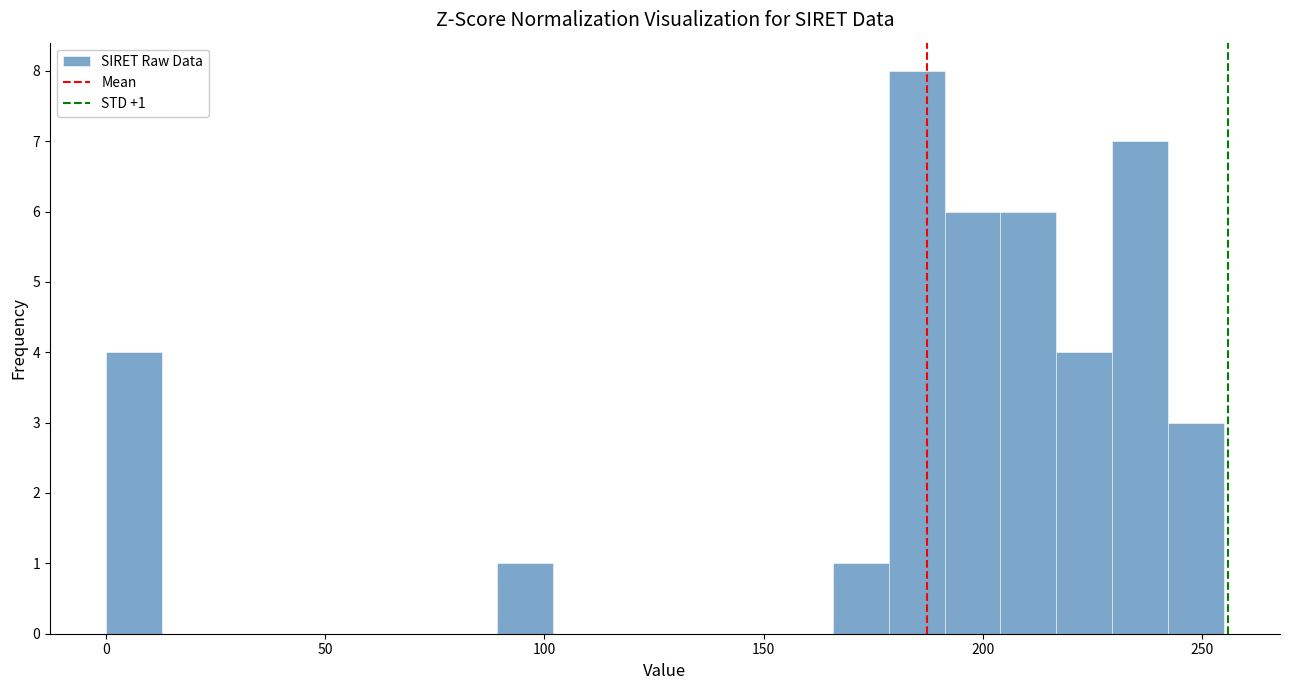

Around what value on the x-axis is the tallest bar? Give the approximate position of its centre, as read against the axis.

185